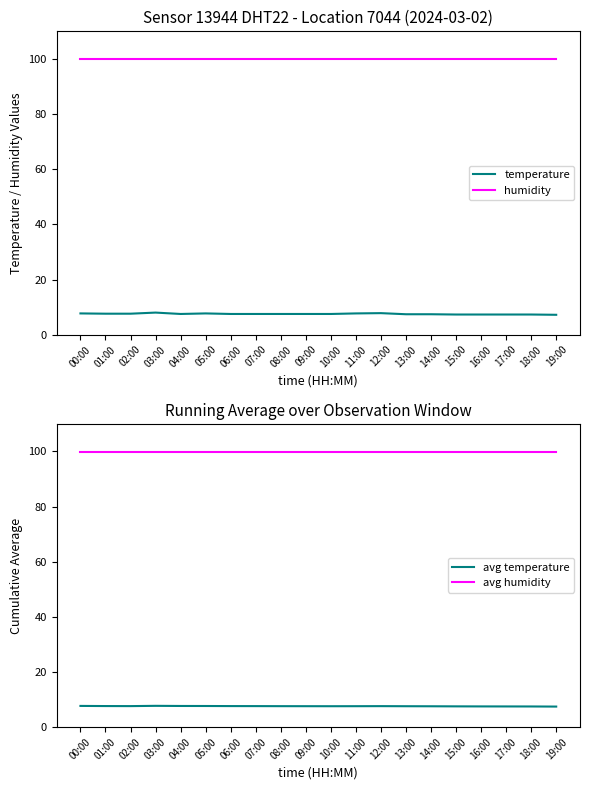

What is the sum of all temperature values?

150.3